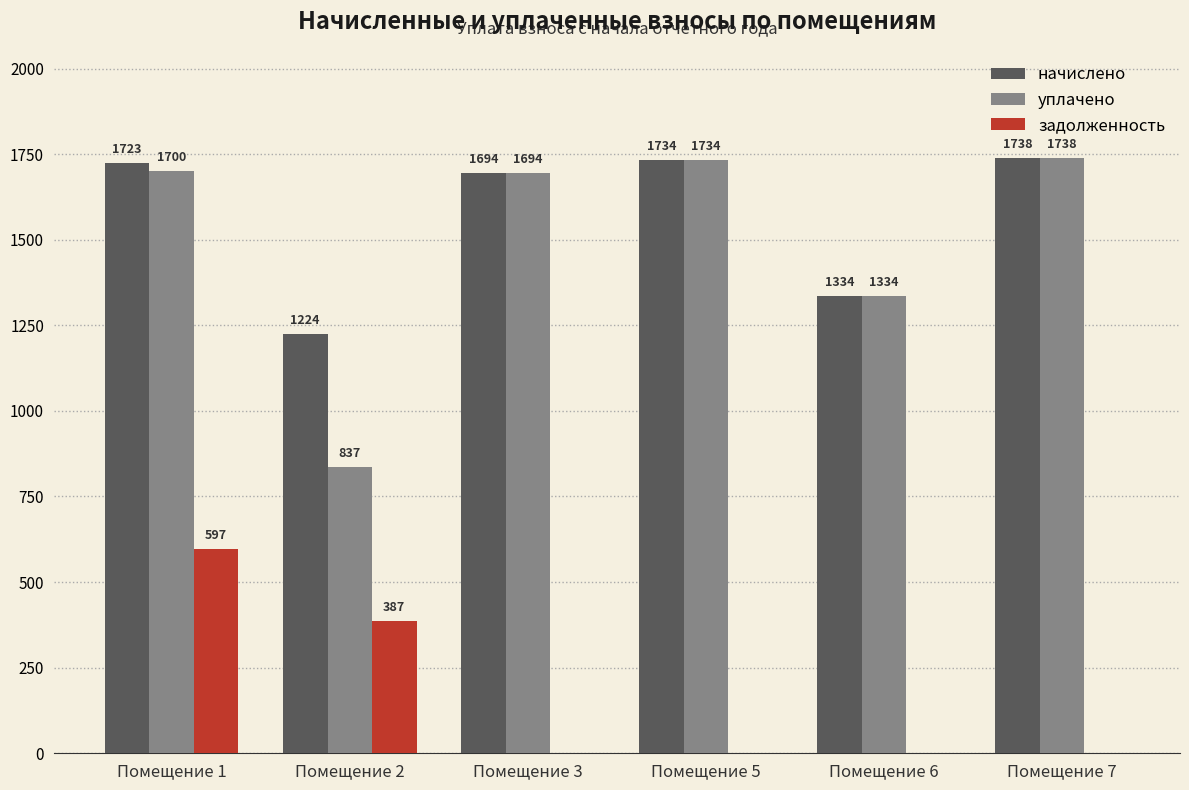

Which series has the largest total across all categories?

начислено